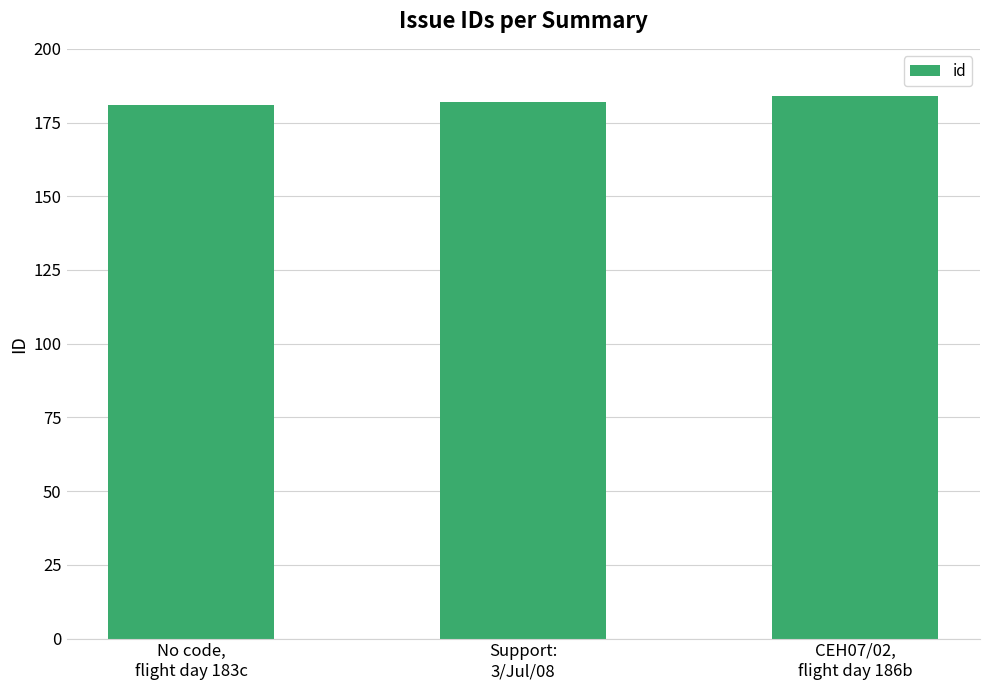

What is the average value?

182